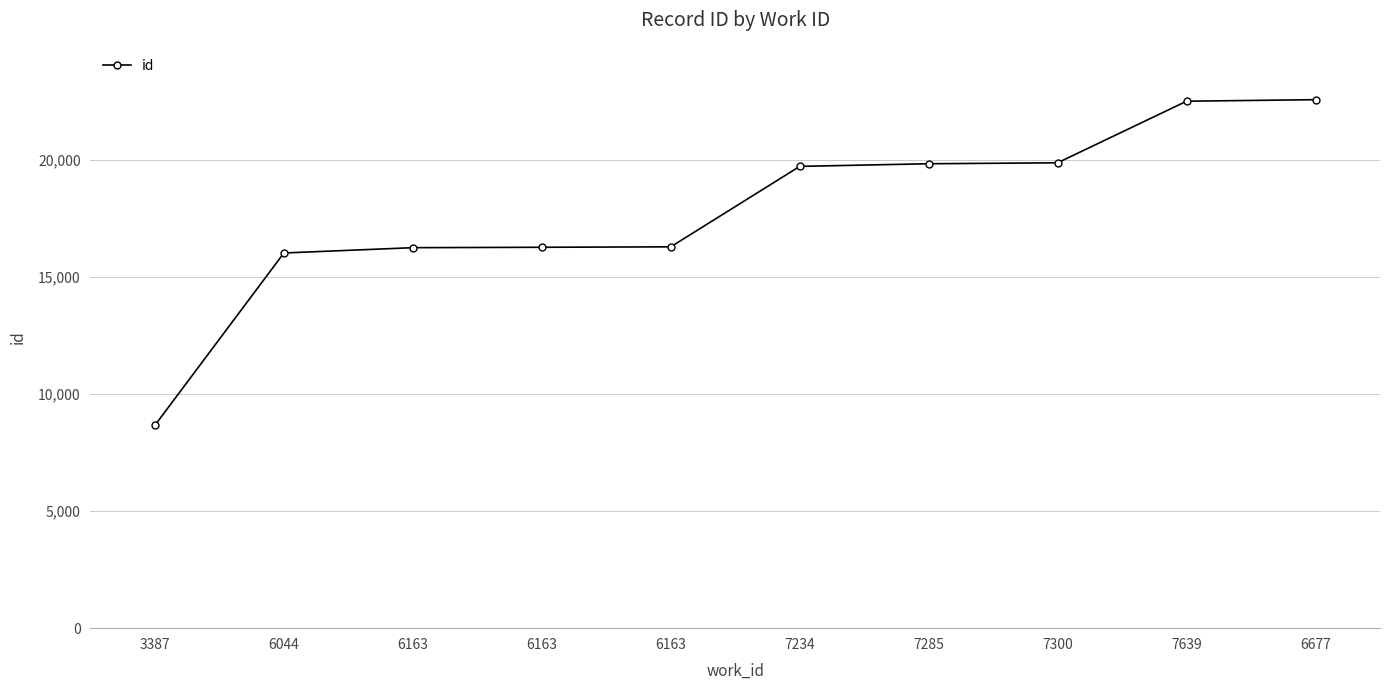

The chart shows a value of 19882 at 7300. True or false?

True